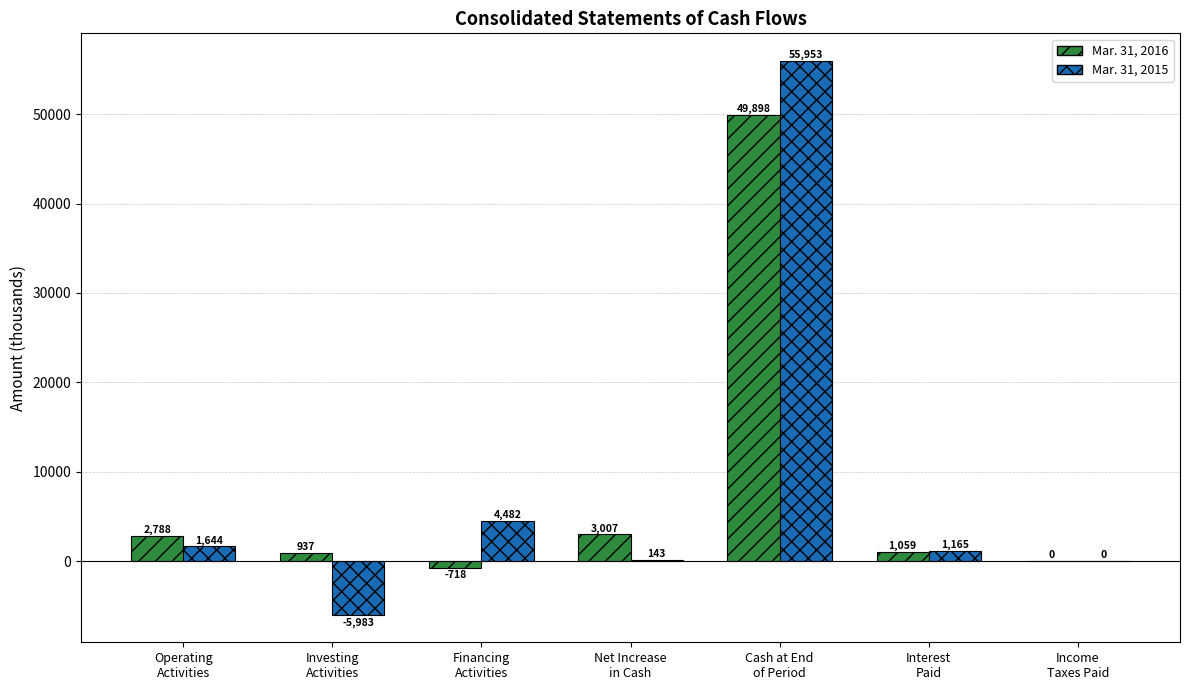

Which series has the largest total across all categories?

Mar. 31, 2015